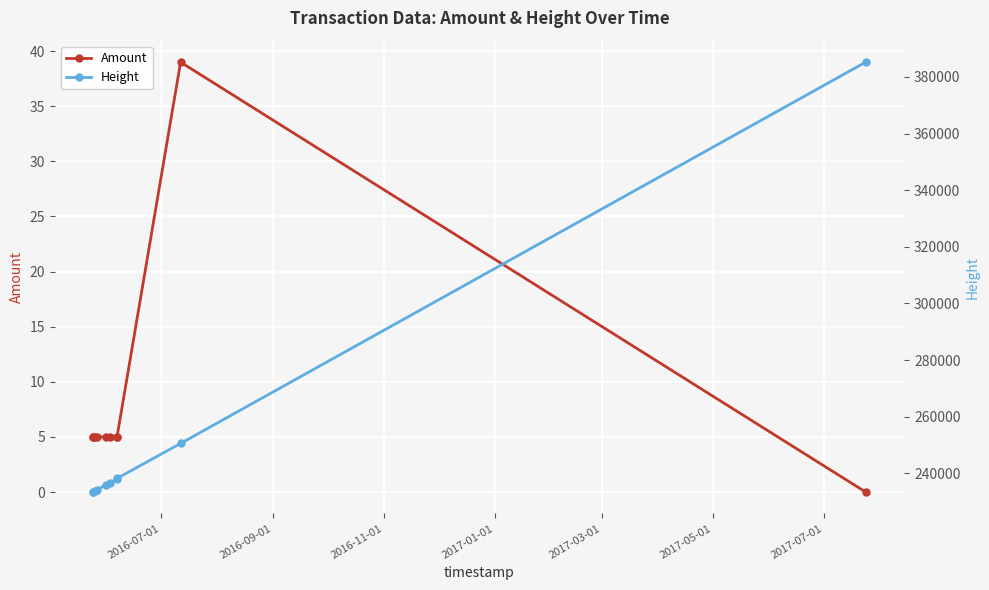

True or false: Height has more than 1 interior local peaks.

False